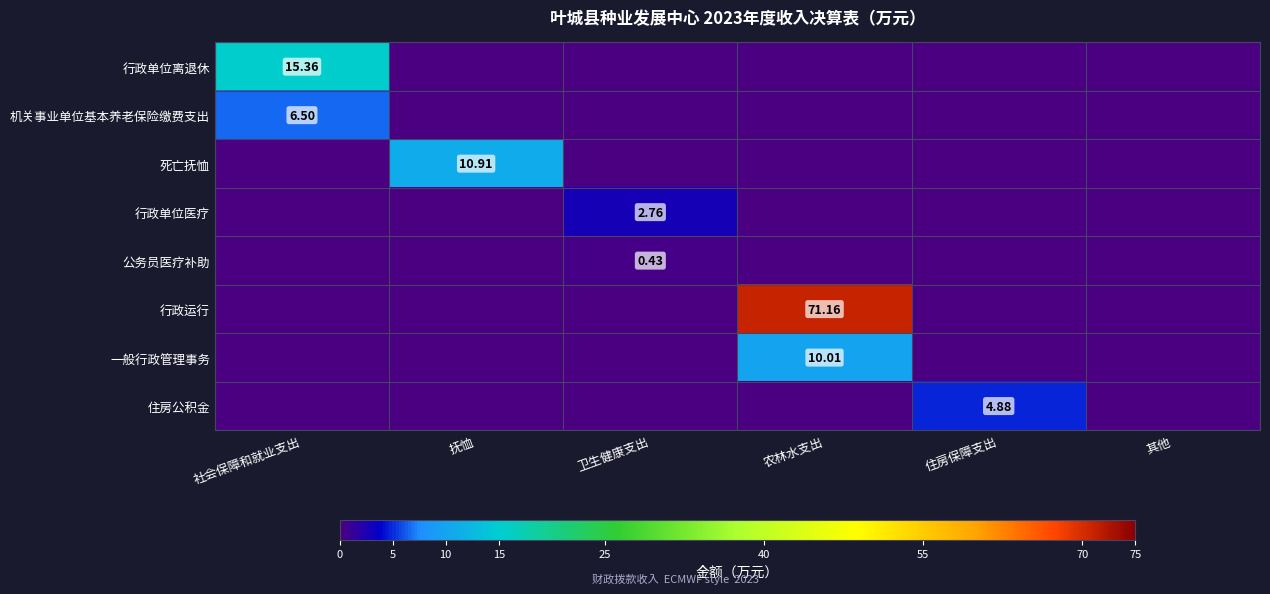

Which category has the lowest value in the 机关事业单位基本养老保险缴费支出 series?

抚恤